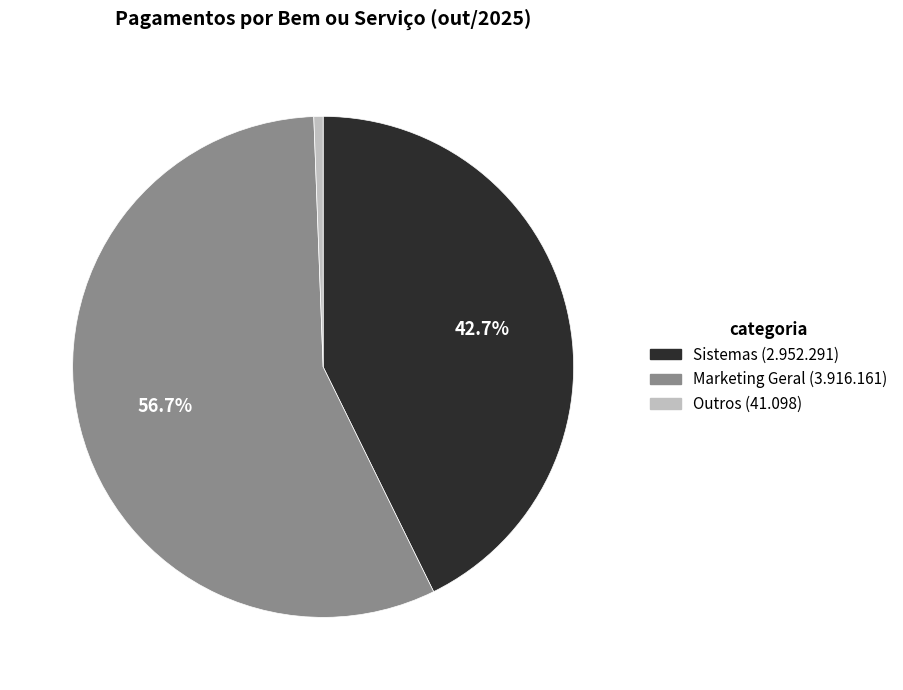

Is there a majority slice in this chart?

Yes